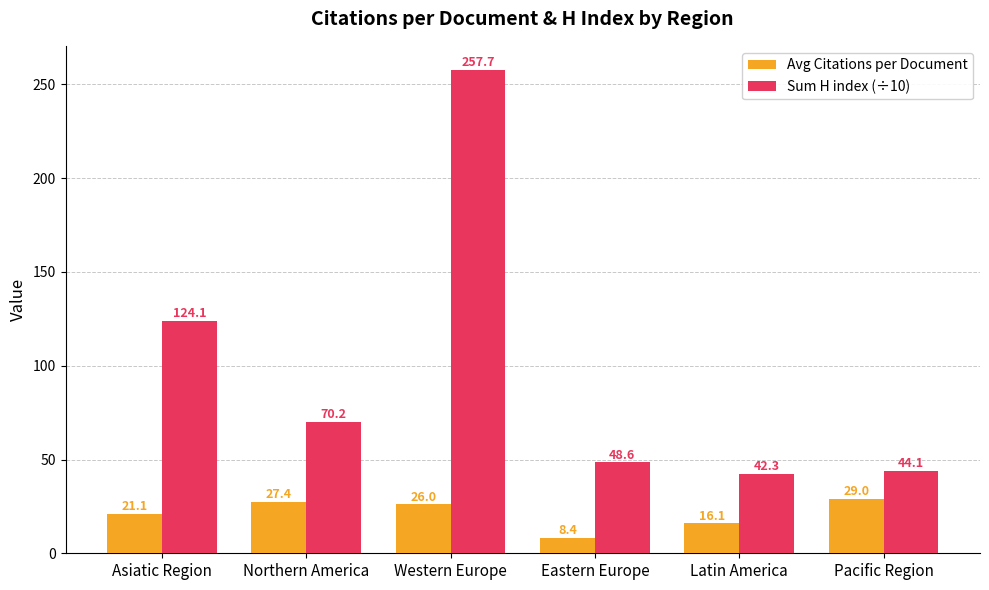

Which category has the lowest value in the Avg Citations per Document series?

Eastern Europe